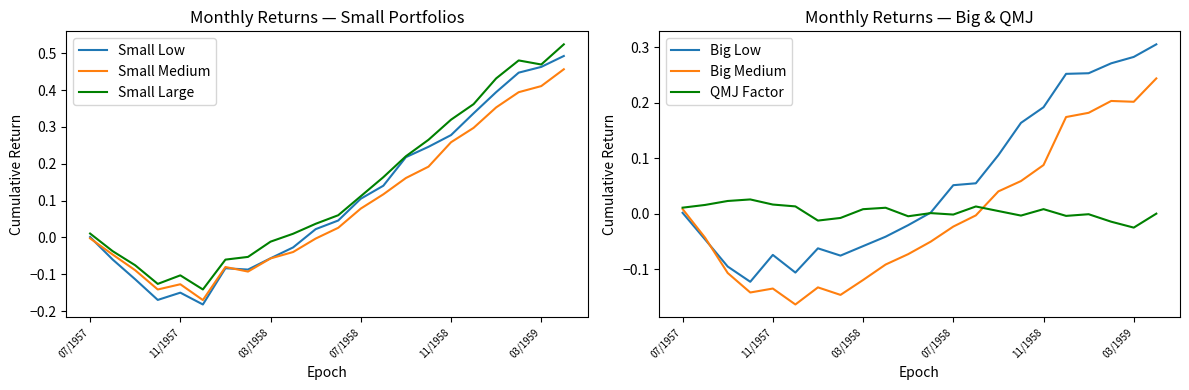

What are all the series names shown in the legend?

Small Low, Small Medium, Small Large, Big Low, Big Medium, QMJ Factor